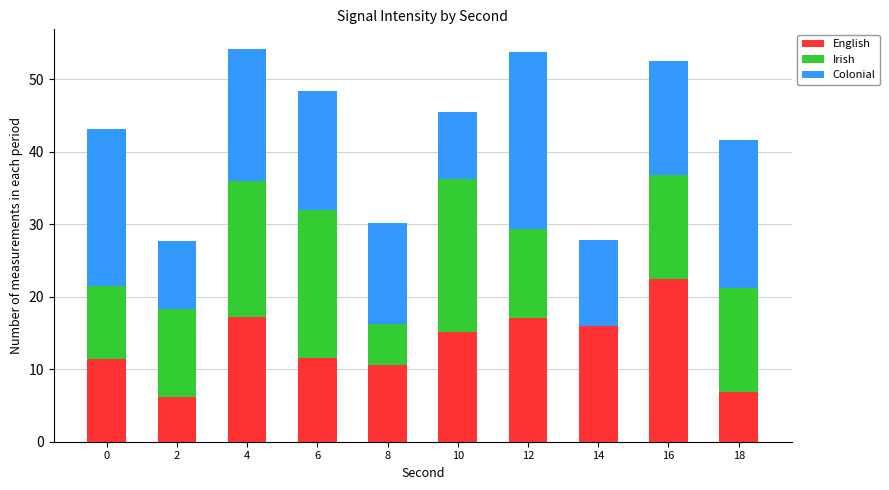

The value of English at 12 is 17.1. True or false?

True